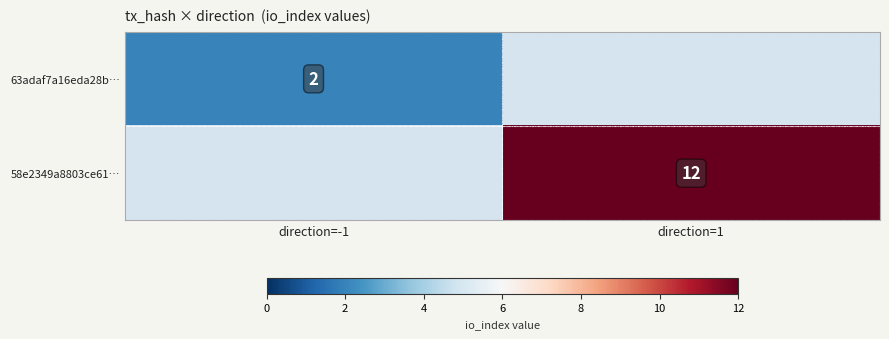

True or false: 58e2349a8803ce61… has a value of 7 at direction=1.

False